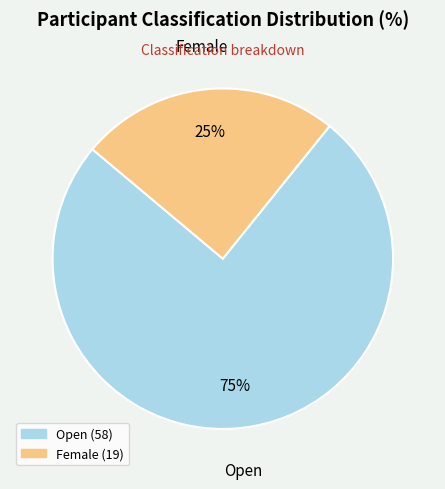

Which has a higher value, Female or Open?

Open